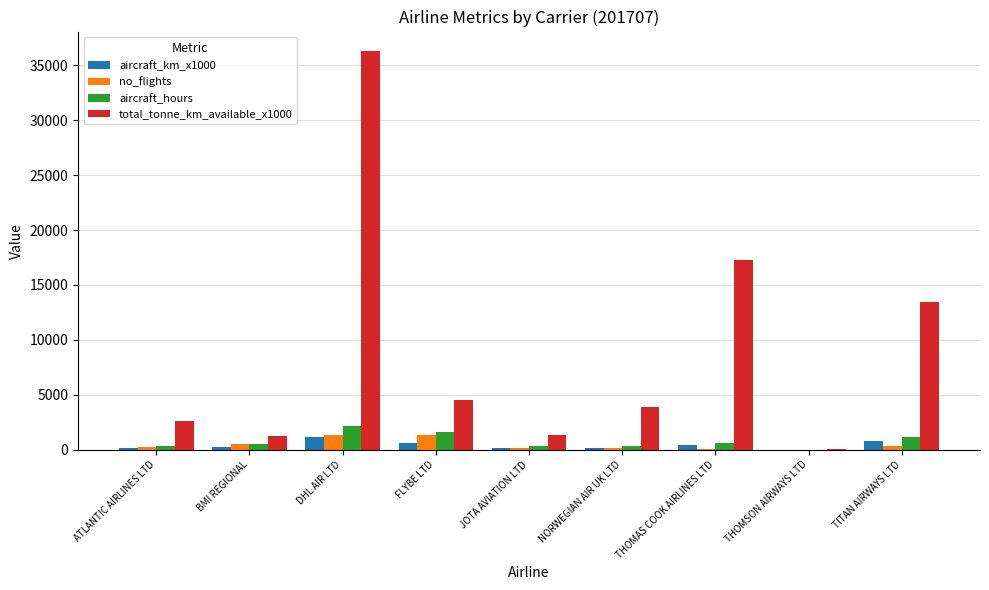

The total_tonne_km_available_x1000 series shows 4502.0 at FLYBE LTD. True or false?

True